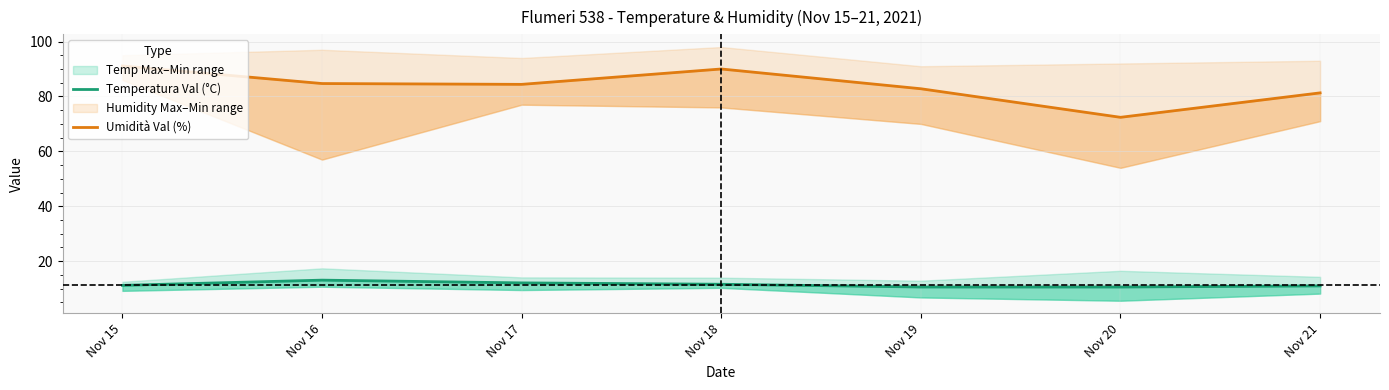

Is the value of Umidità Val (%) at Nov 16 greater than the value of Temperatura Val (°C) at Nov 19?

Yes